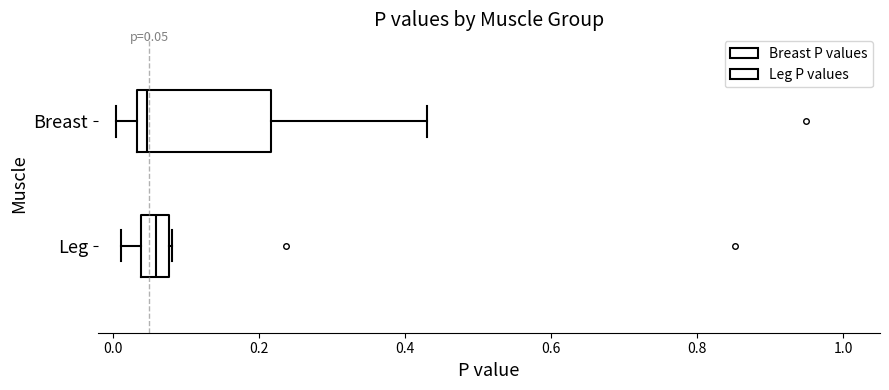

Comparing the boxes themselves (not the whiskers), which one is the widest?

Breast